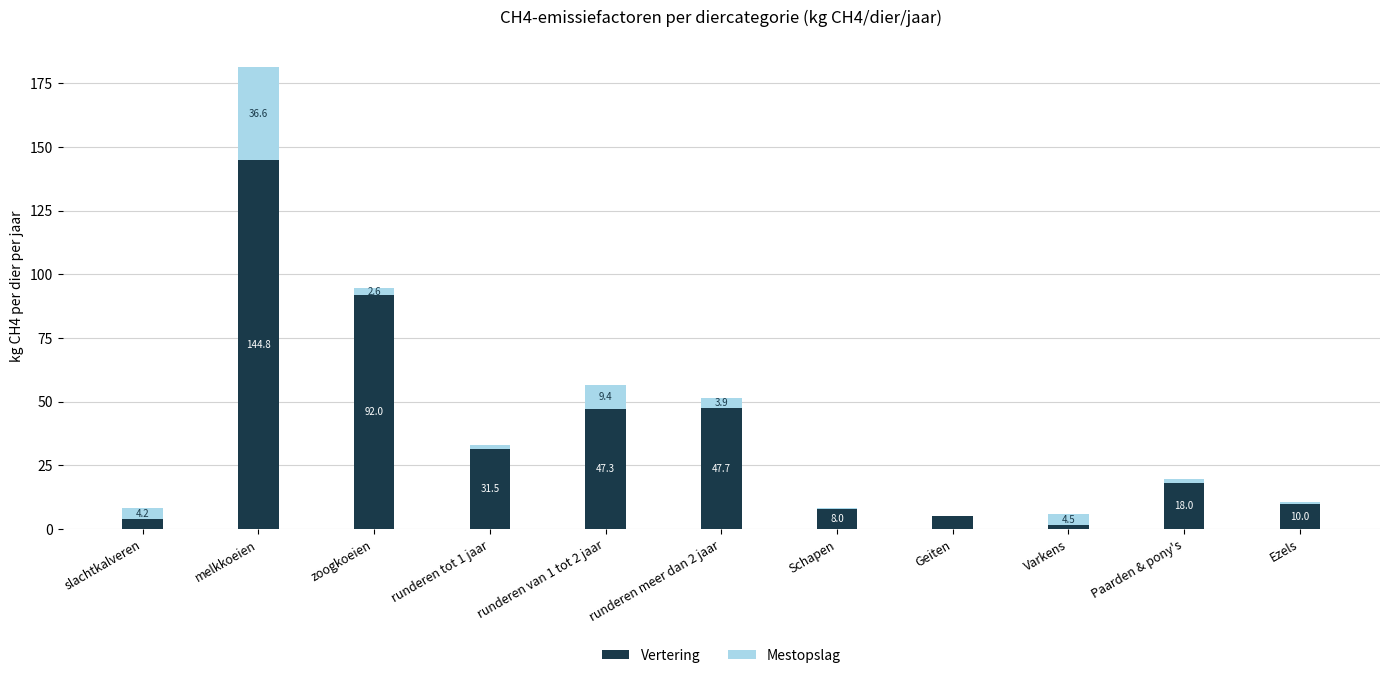

Which category has the highest value in the Vertering series?

melkkoeien